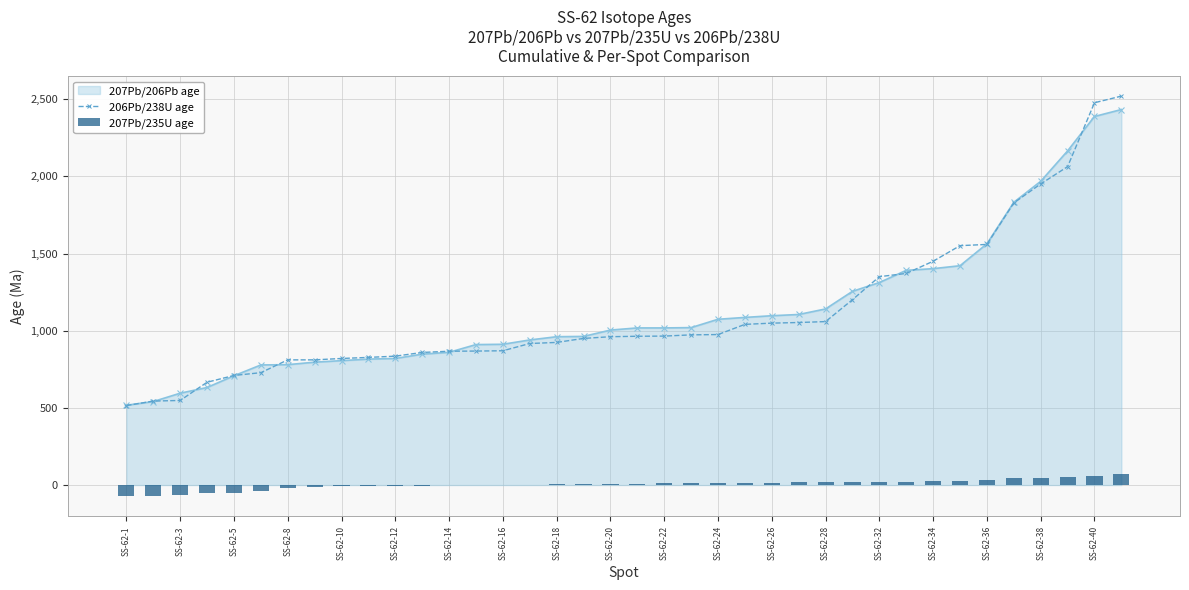

The value of 206Pb/238U age at SS-62-20 is 486. True or false?

False